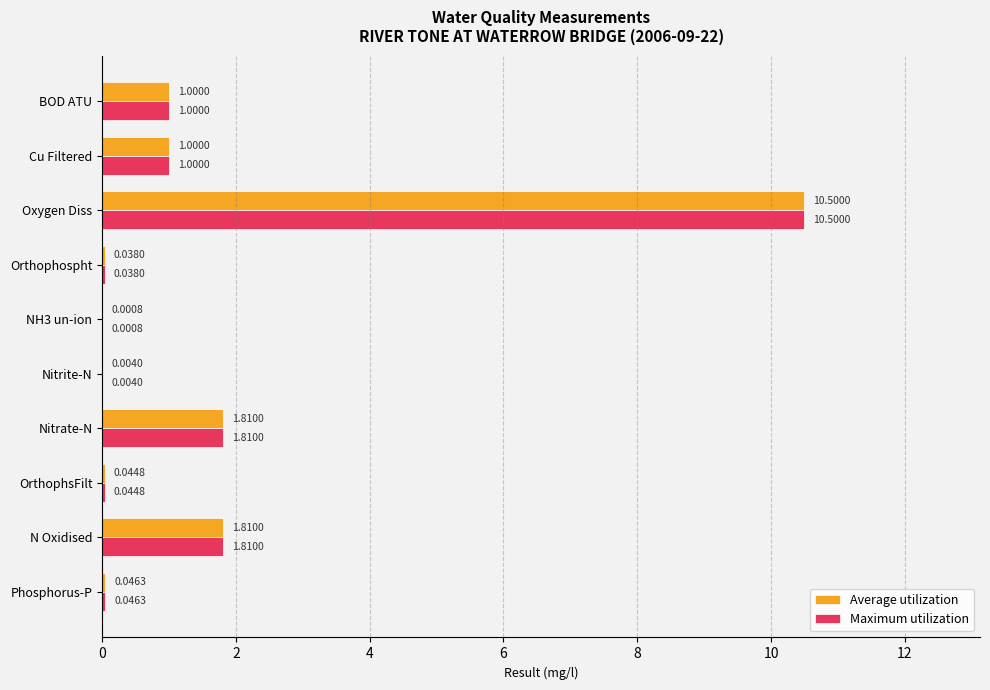

What is the sum of all Maximum utilization values?

16.3